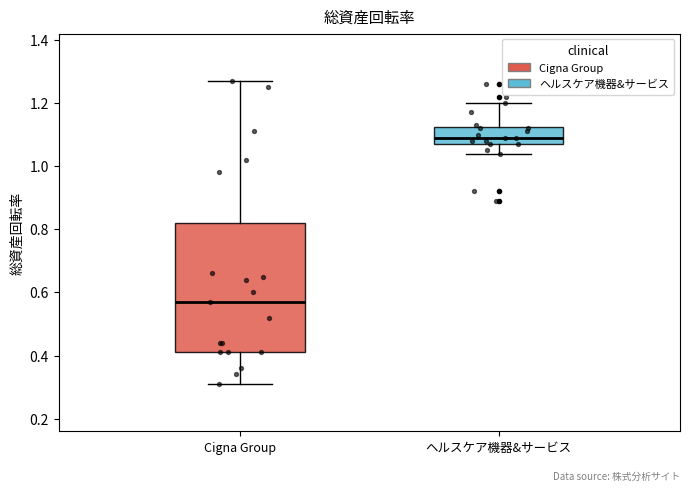

Where is the upper edge of the box for ヘルスケア機器&サービス on the y-axis? The values are not printed on the chart, so give them approximately, as read against the axis.

1.12